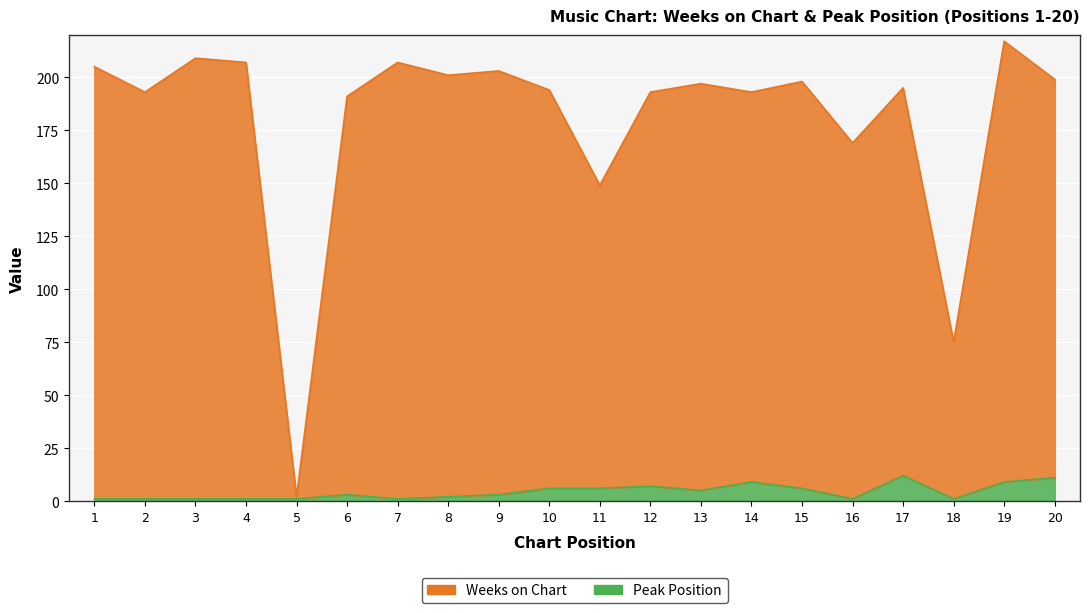

Which series changed the most between 10 and 17?

Peak Position